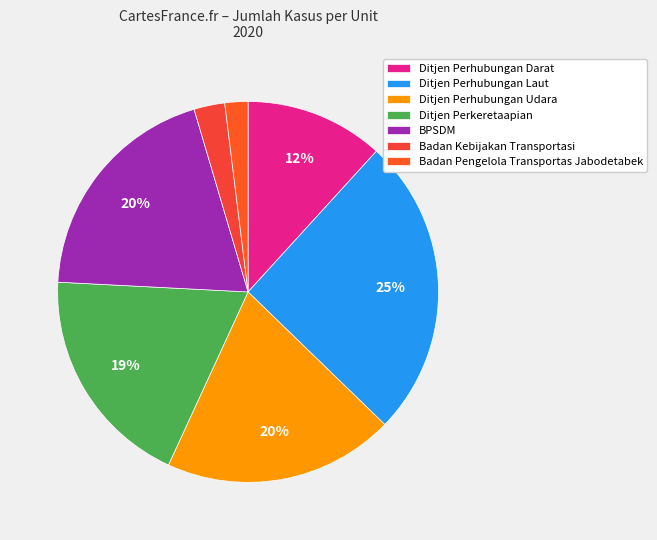

How many slices are in this pie chart?

7